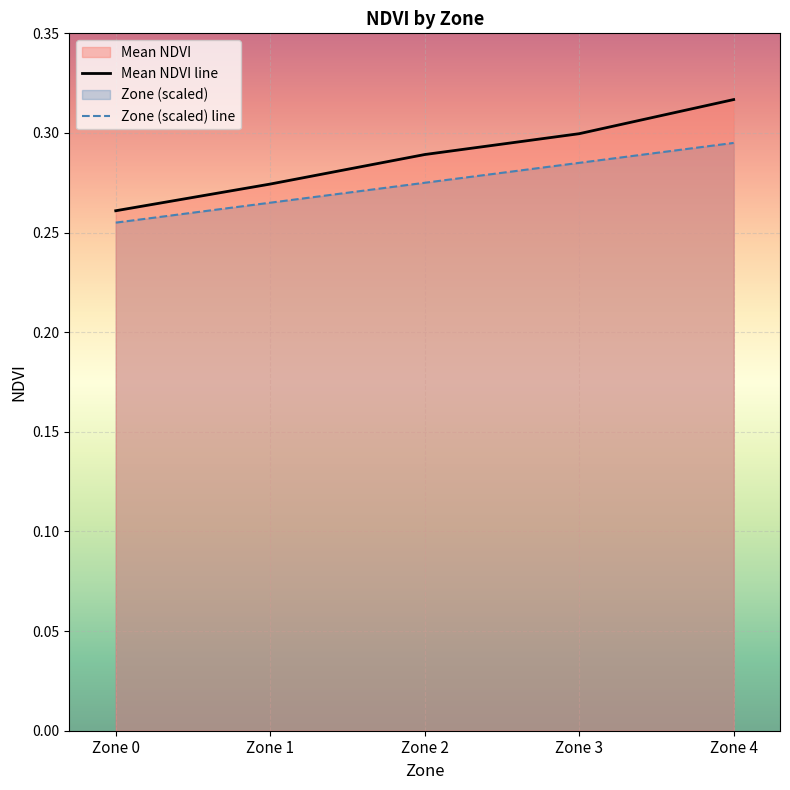

Reading left to right, what are all the values shown in this chart?

Mean NDVI line: 0.3	0.3	0.3	0.3	0.3
Zone (scaled) line: 0.3	0.3	0.3	0.3	0.3